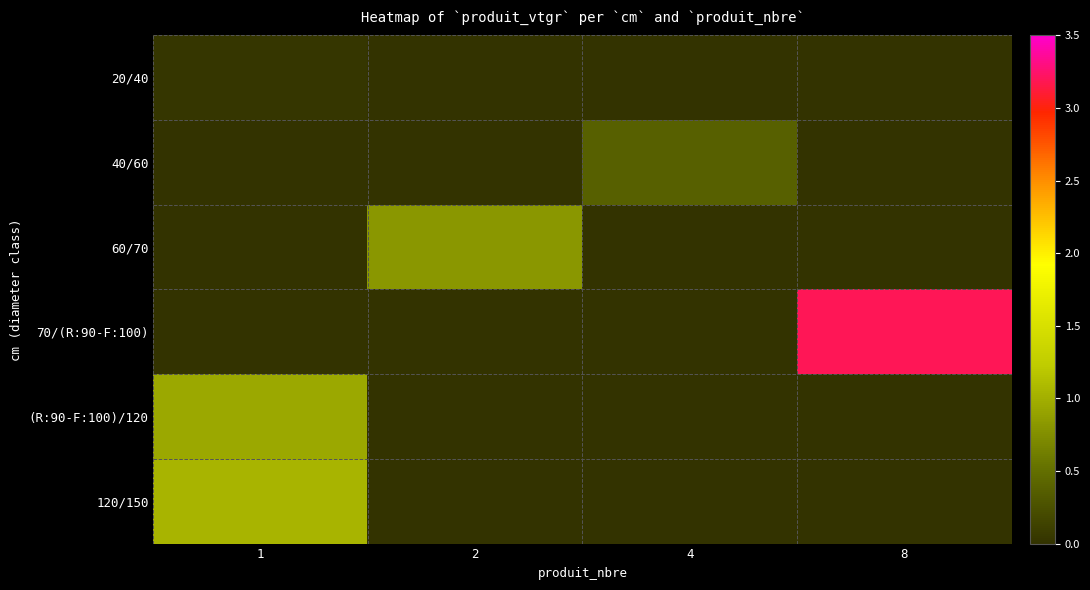

How many data points does each series have?

4